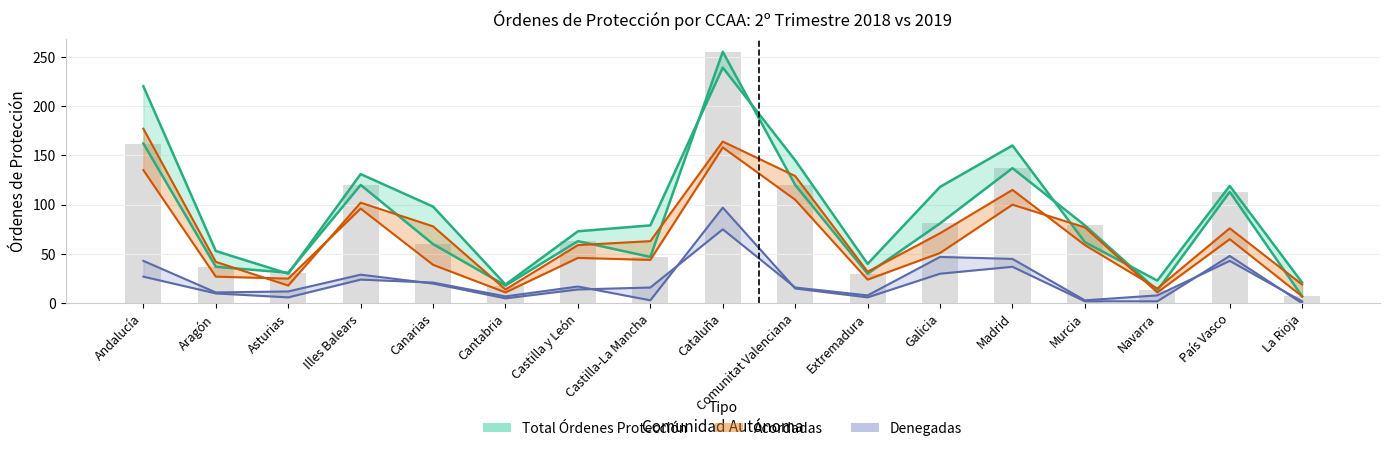

What is the value of the Acordadas 2018 bar at the 7th from the left?

46